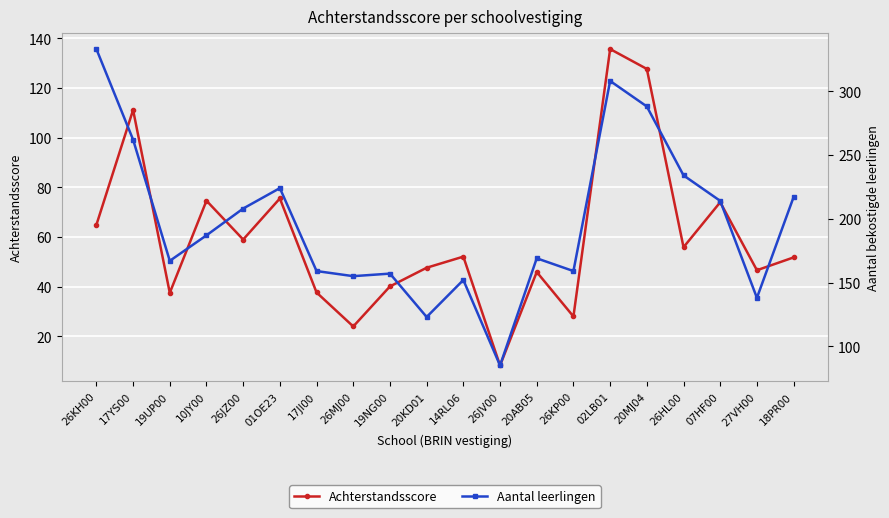

At 19UP00, list the series in order from largest to smallest.

Aantal leerlingen, Achterstandsscore